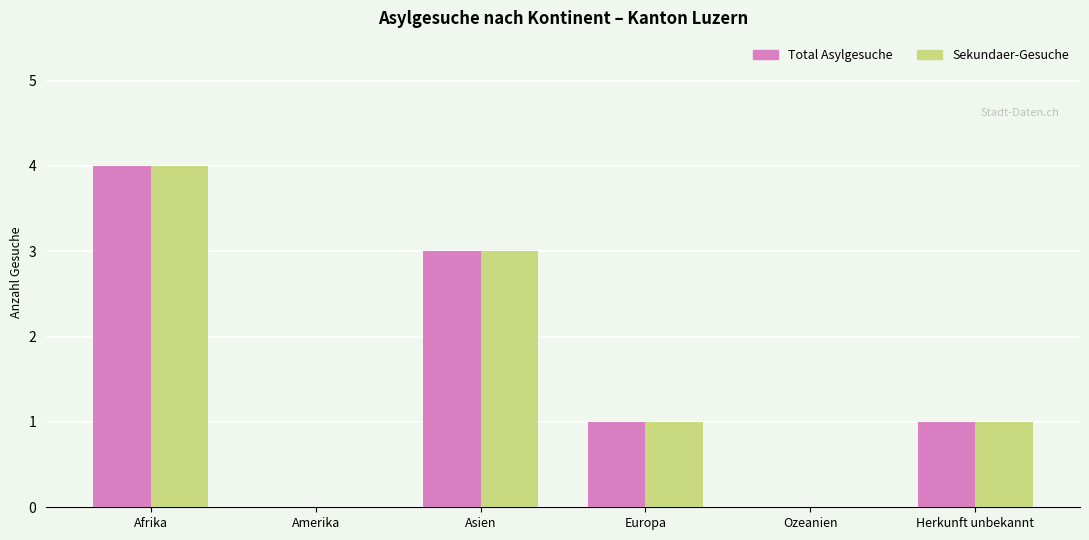

What is the maximum value shown in the chart?

4